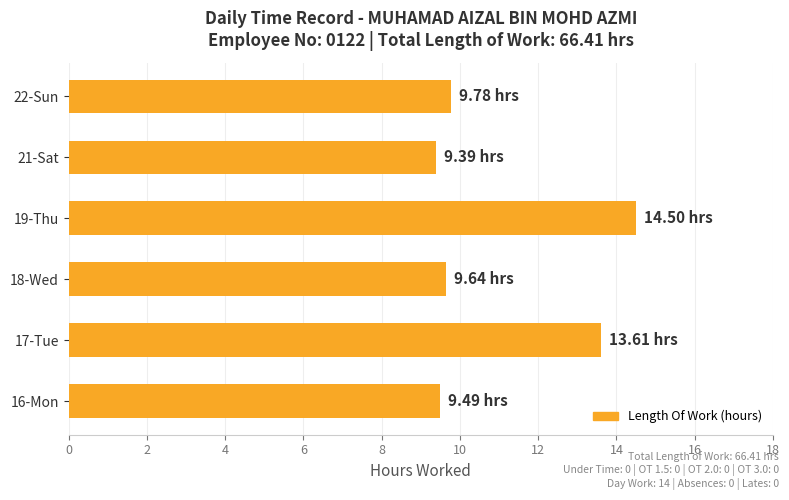

What is the change in value from 18-Wed to 19-Thu?

+4.9